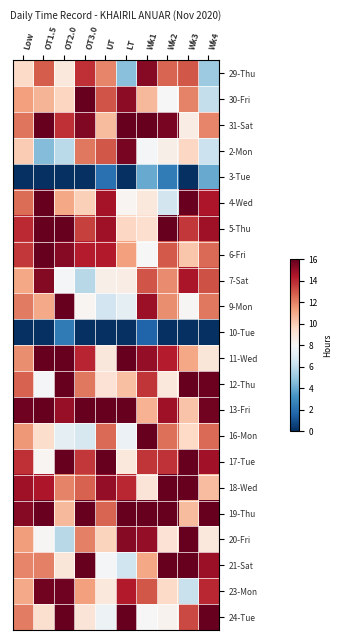

What is the greatest value displayed?

16.0